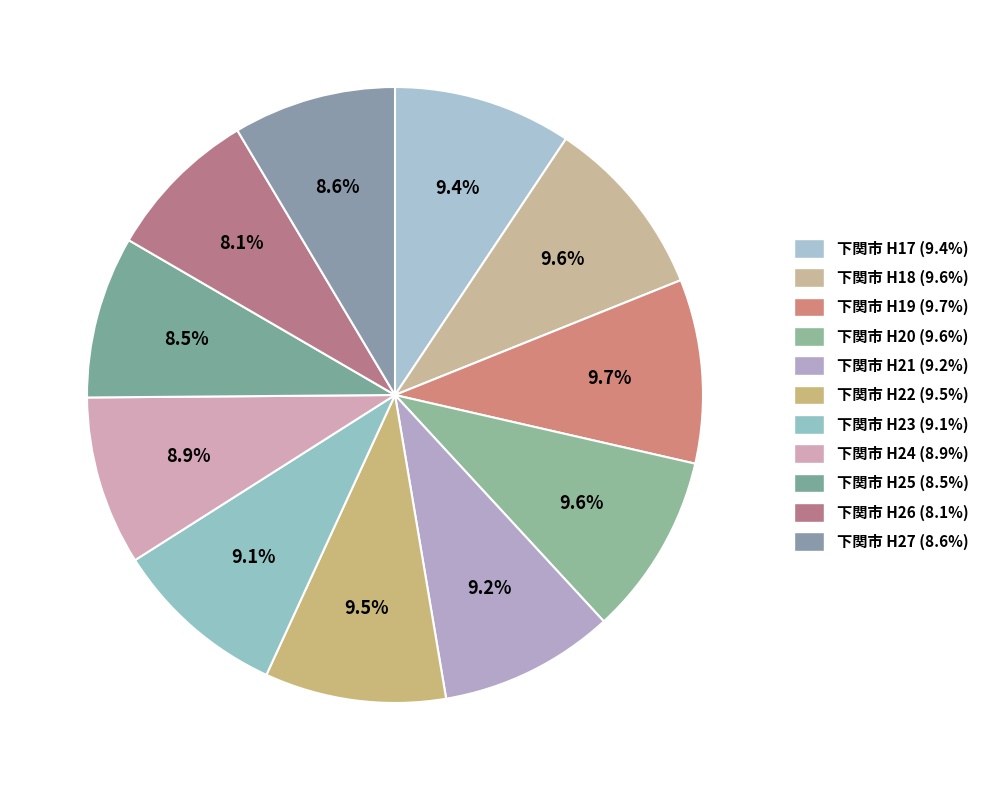

To the nearest percent, what is the average slice percentage?

9%